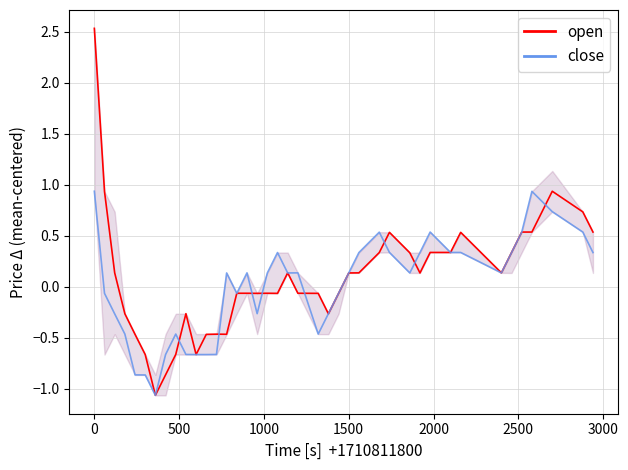

Reading left to right, what are all the values shown in this chart?

open: 2.5	0.9	0.1	-0.3	-0.5	-0.7	-1.1	-0.9	-0.7	-0.3	-0.7	-0.5	-0.5	-0.5	-0.1	-0.1	-0.1	-0.1	-0.1	0.1	-0.1	-0.1	-0.3	-0.1	0.1	0.1	0.3	0.5	0.3	0.1	0.3	0.3	0.5	0.1	0.3	0.5	0.5	0.9	0.7	0.5
close: 0.9	-0.1	-0.3	-0.5	-0.9	-0.9	-1.1	-0.7	-0.5	-0.7	-0.7	-0.7	-0.7	0.1	-0.1	0.1	-0.3	0.1	0.3	0.1	0.1	-0.5	-0.3	-0.1	0.1	0.3	0.5	0.3	0.1	0.3	0.5	0.3	0.3	0.1	0.3	0.5	0.9	0.7	0.5	0.3